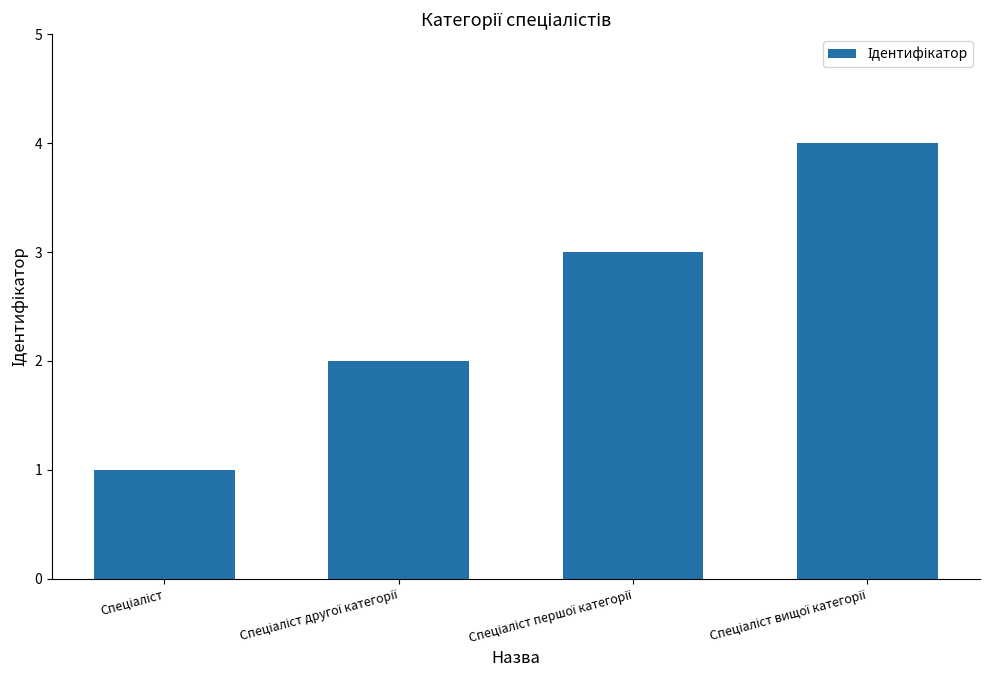

What is the minimum value shown in the chart?

1